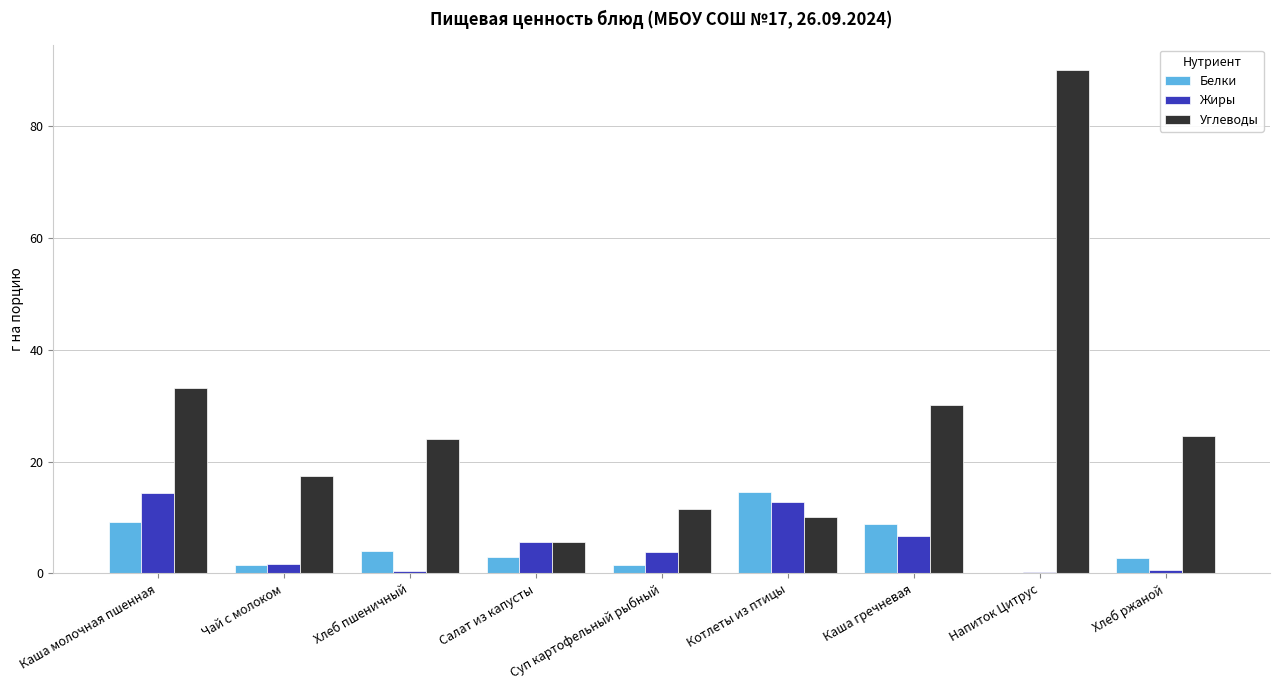

True or false: Углеводы has a value of 33.0 at Напиток Цитрус.

False